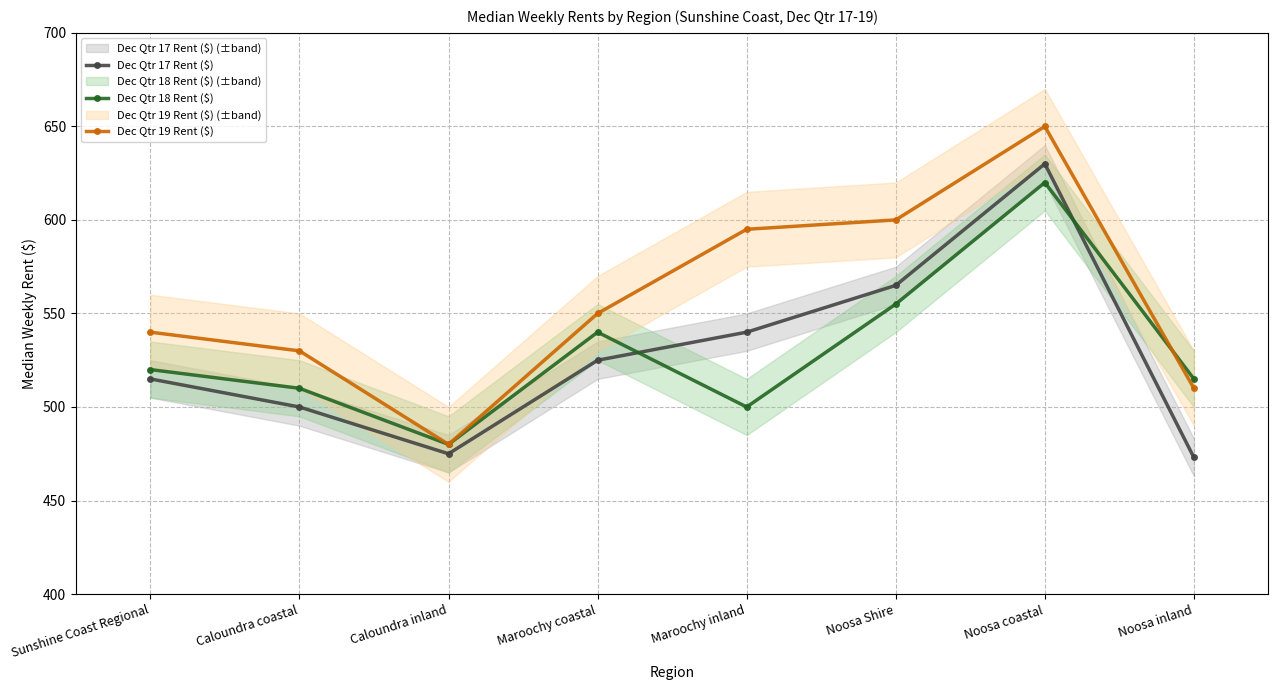

The value of Dec Qtr 19 Rent ($) at Maroochy inland is 595. True or false?

True